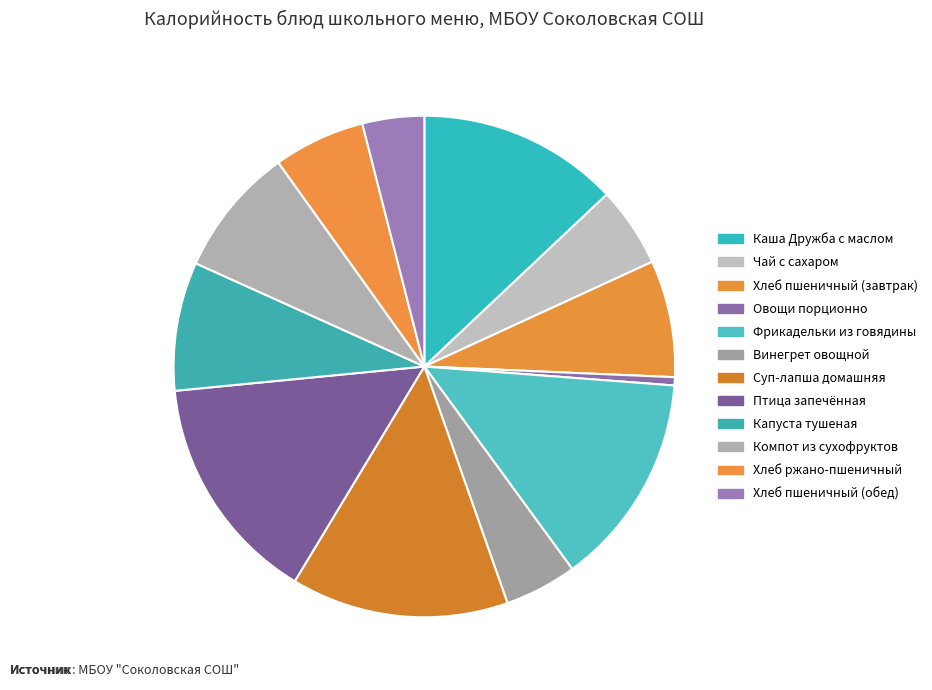

What is the smallest slice in the pie chart?

Овощи порционно